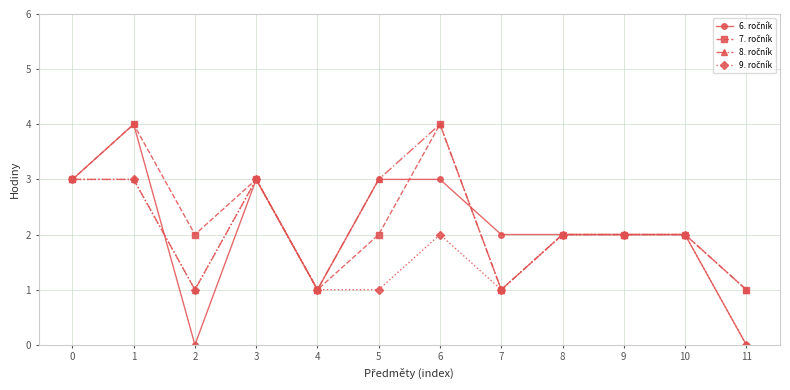

How many categories are shown in the chart?

12